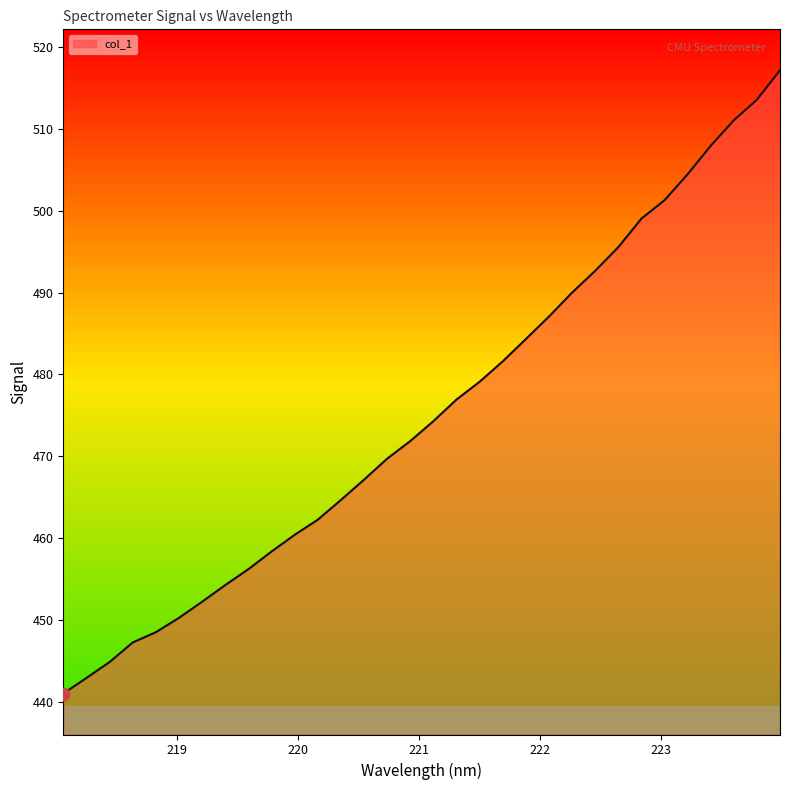

What is the smallest value displayed?

441.0